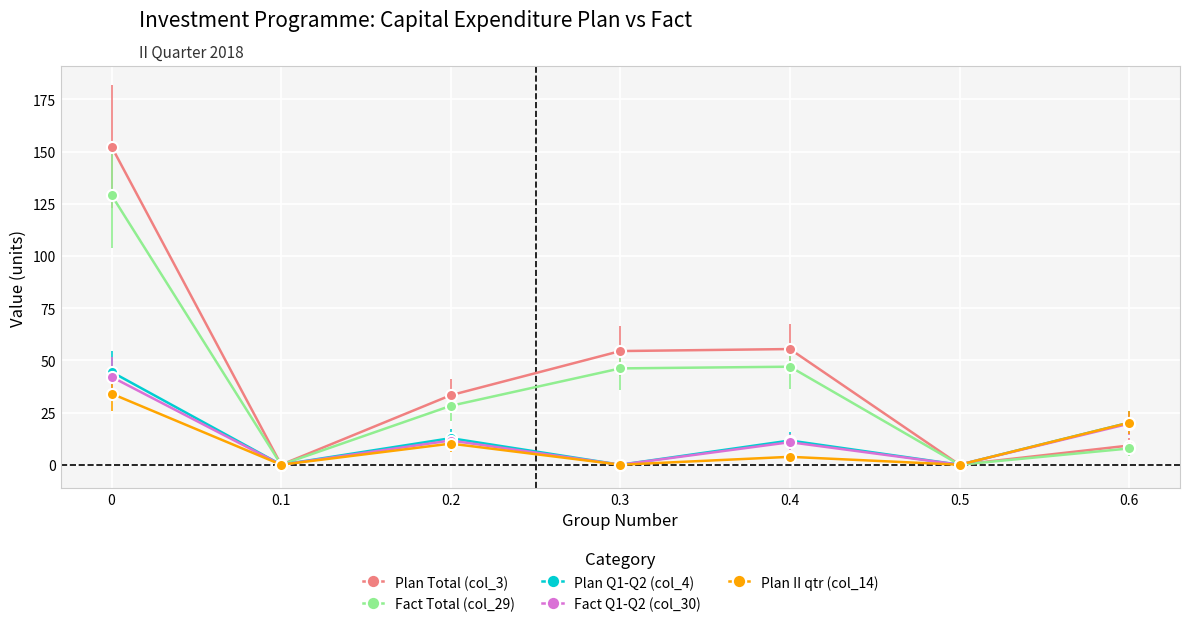

What position from the right is 0.1?

6